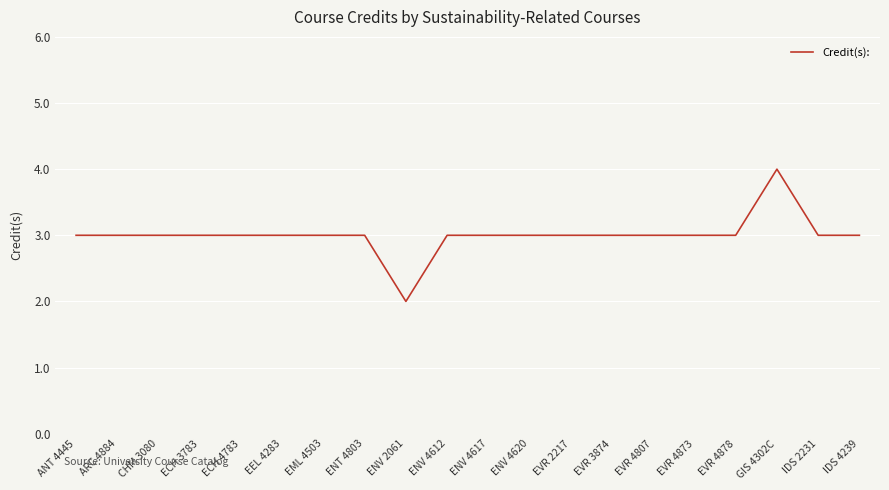

Approximately how many times larger is the value at EVR 4807 compared to EVR 3874?

1.0